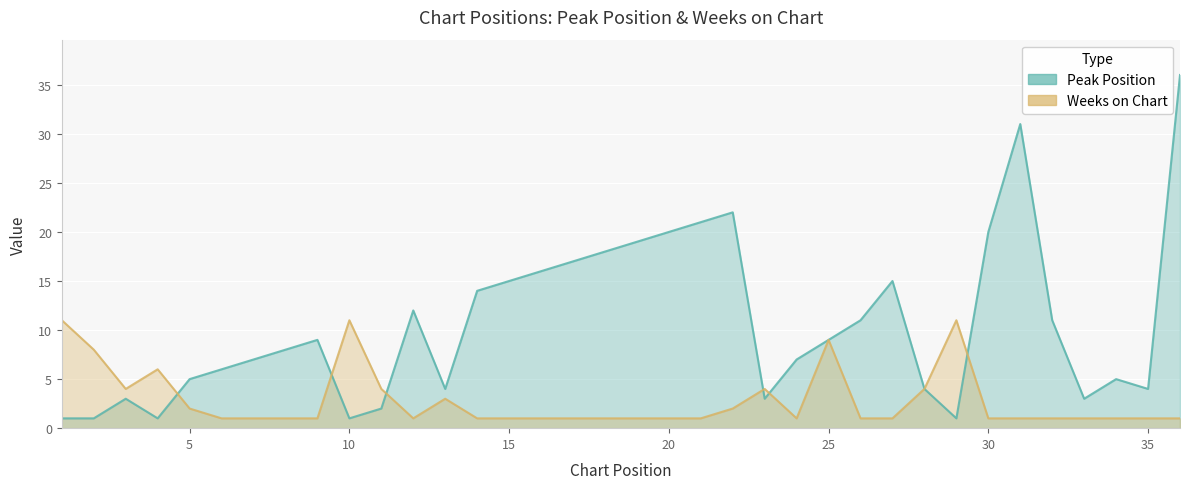

Where do Peak Position and Weeks on Chart first cross each other?

4 and 5